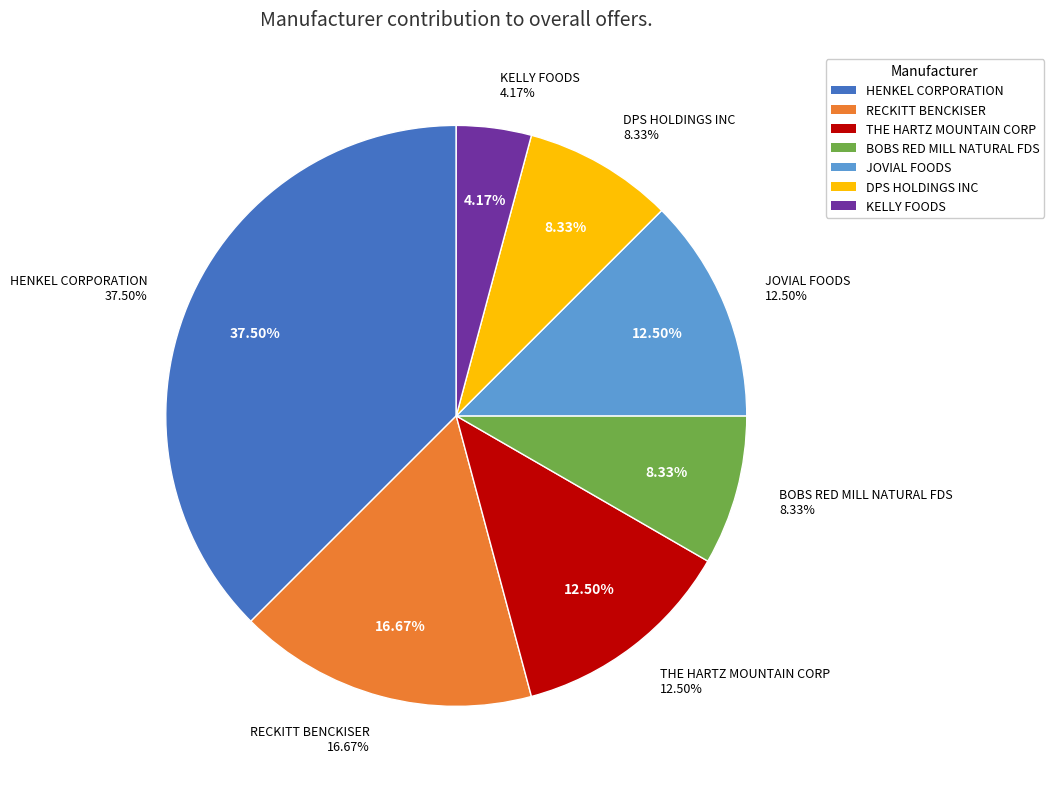

Is DPS HOLDINGS INC the majority of the pie?

No